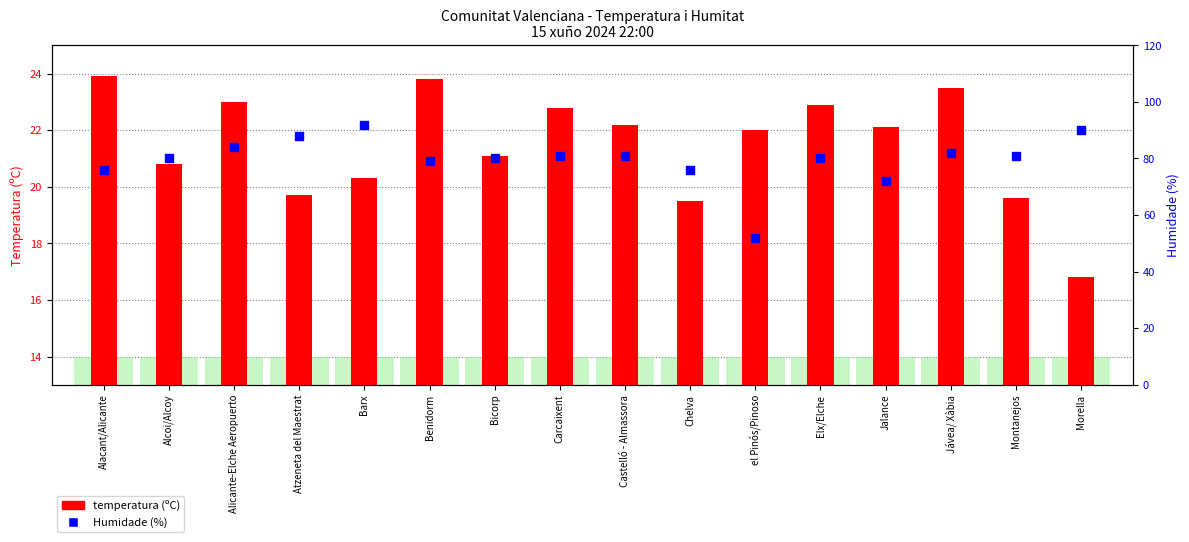

Which series has the largest total across all categories?

Humidade (%)